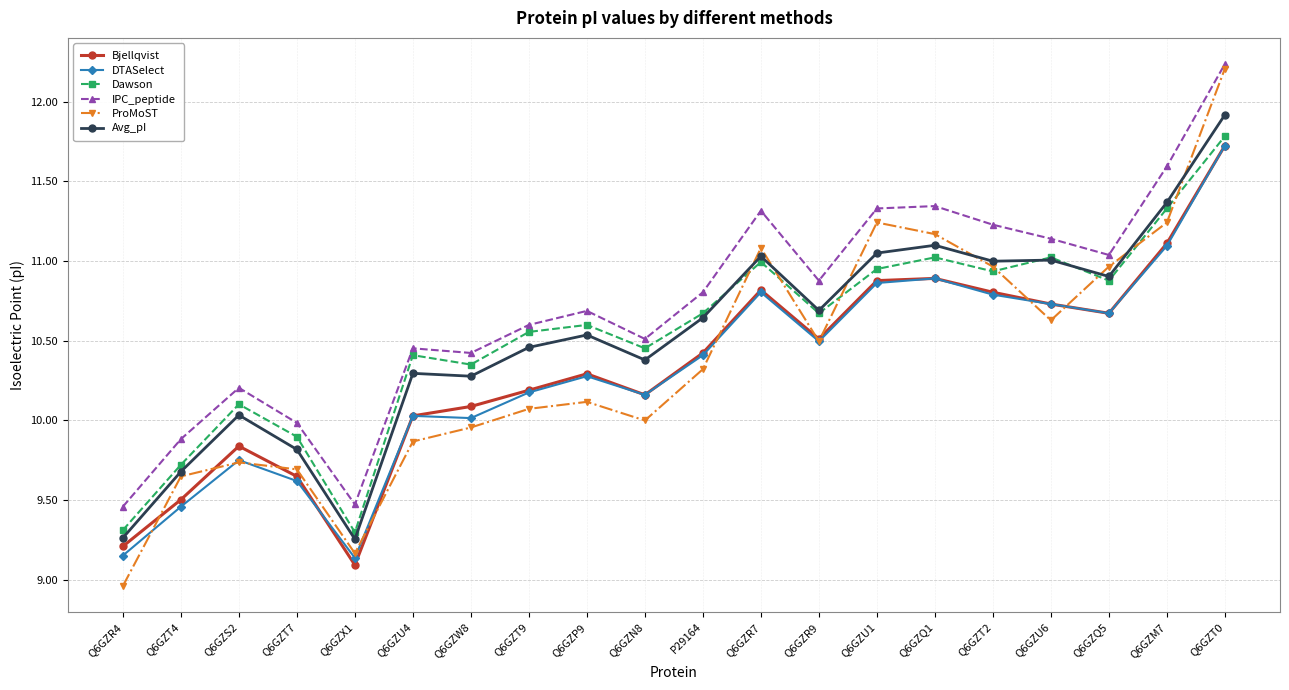

The value of Dawson at Q6GZS2 is 10.1. True or false?

True